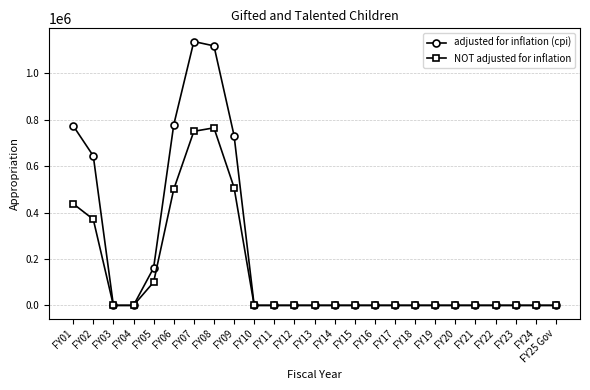

Rank the series by their average value, from highest to lowest.

adjusted for inflation (cpi), NOT adjusted for inflation